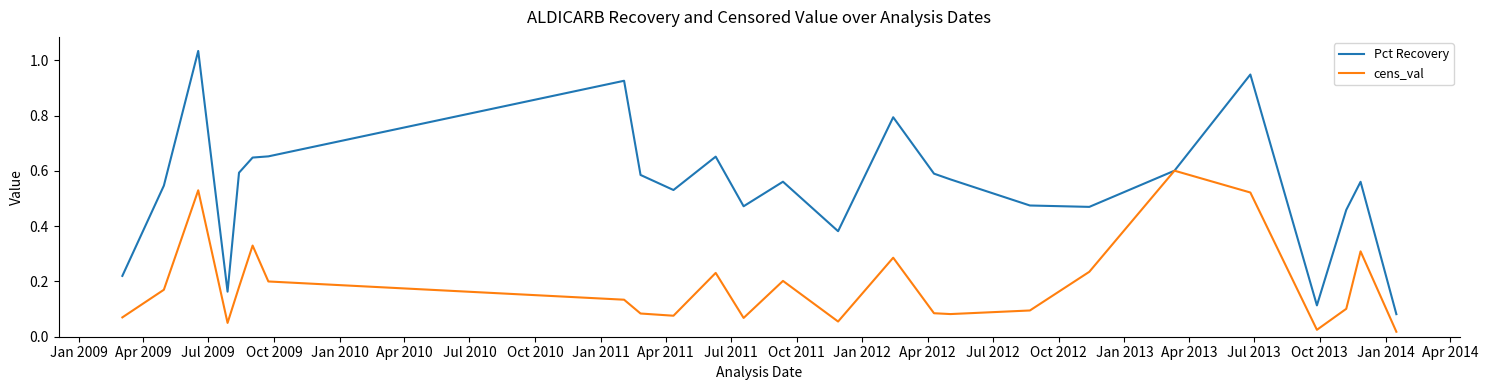

Is this an area chart (filled region under the line)?

No